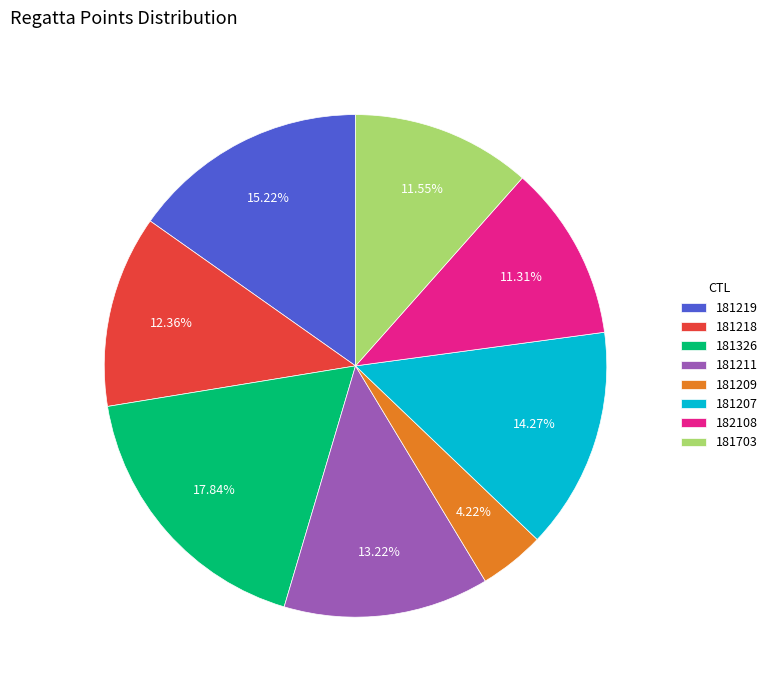

Which has a higher value, 181703 or 181211?

181211